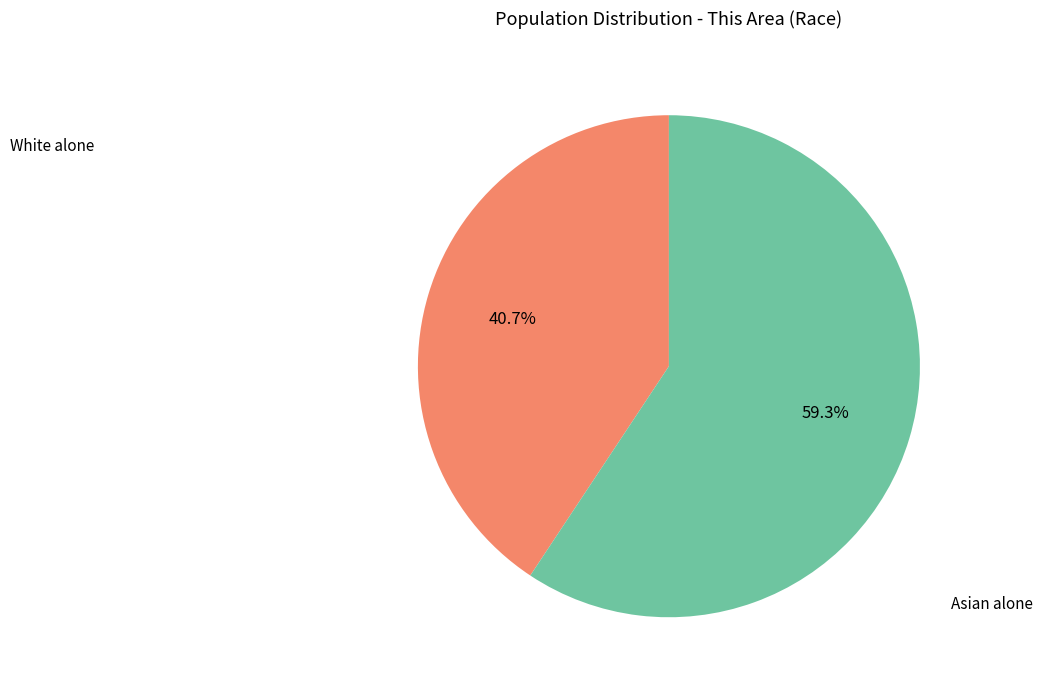

Count the number of slices in the pie.

2